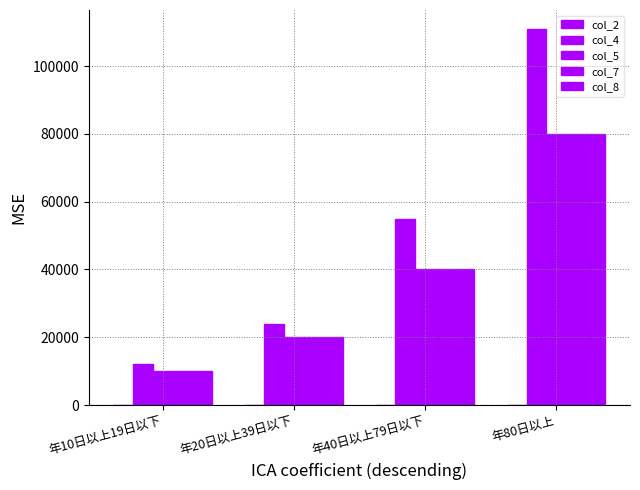

Does the chart contain stacked bars?

No